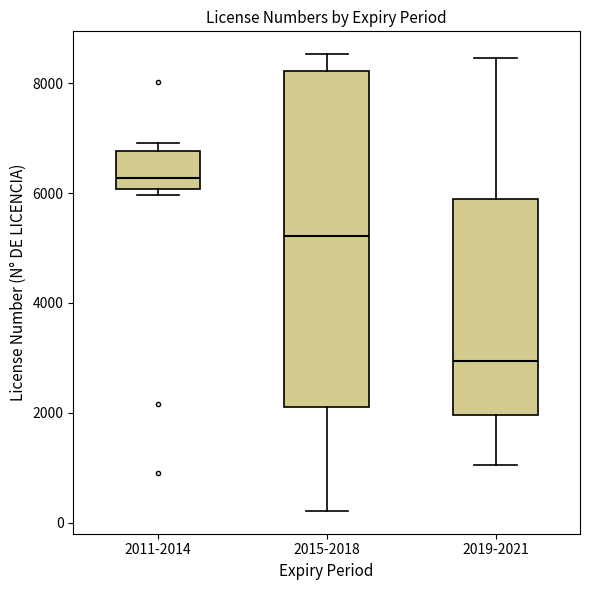

Which box is the tallest, from its lower edge to its upper edge?

2015-2018